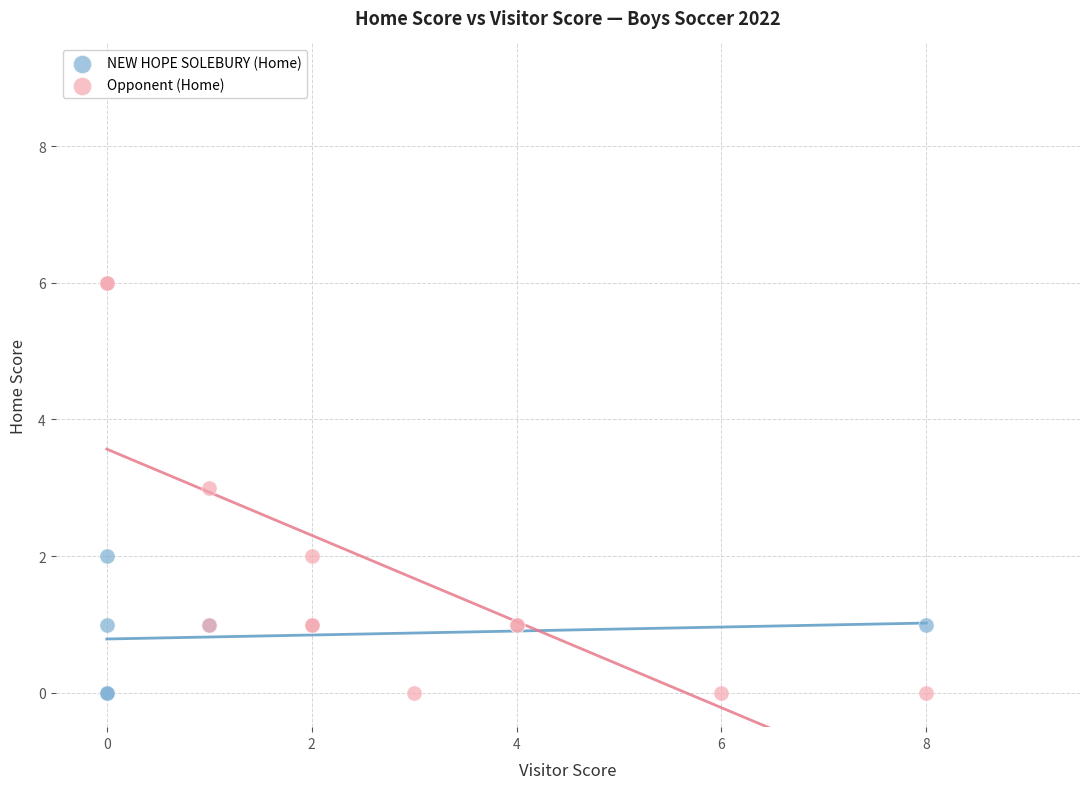

Which series contains the highest Y value?

Opponent (Home)